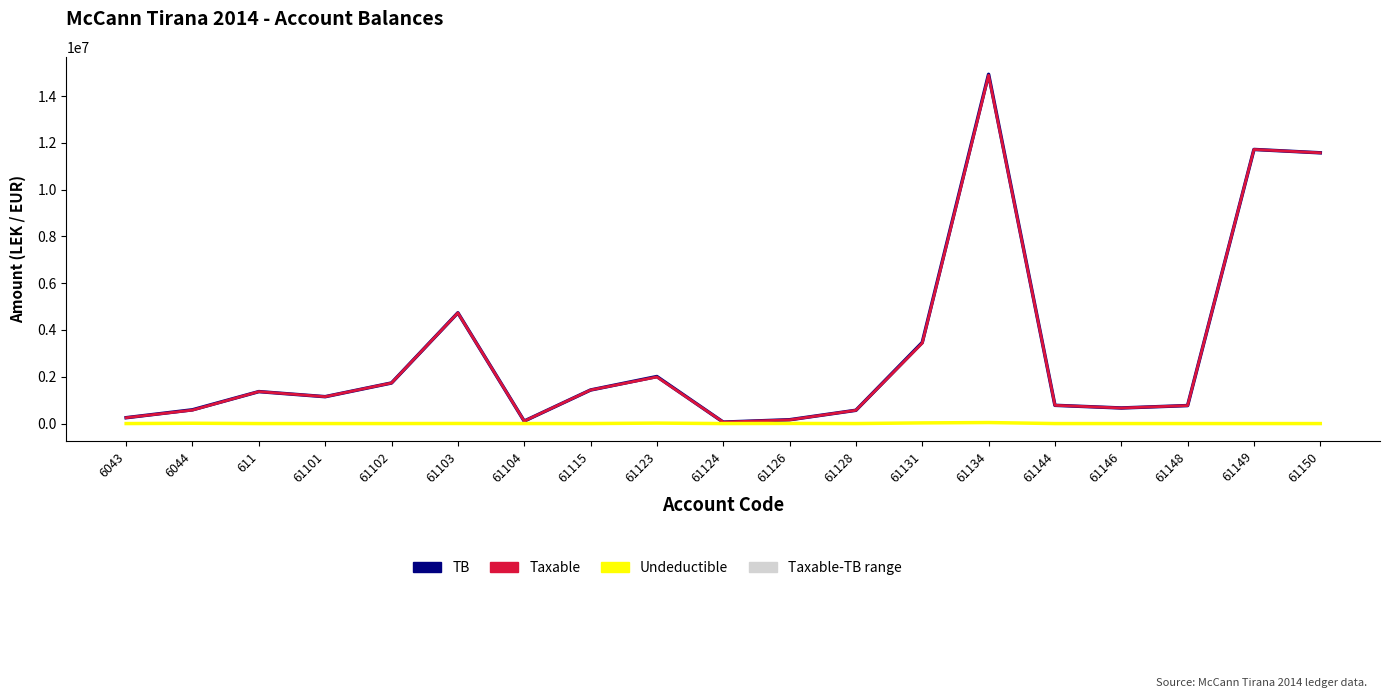

What is the label of the 10th point from the left?

61124